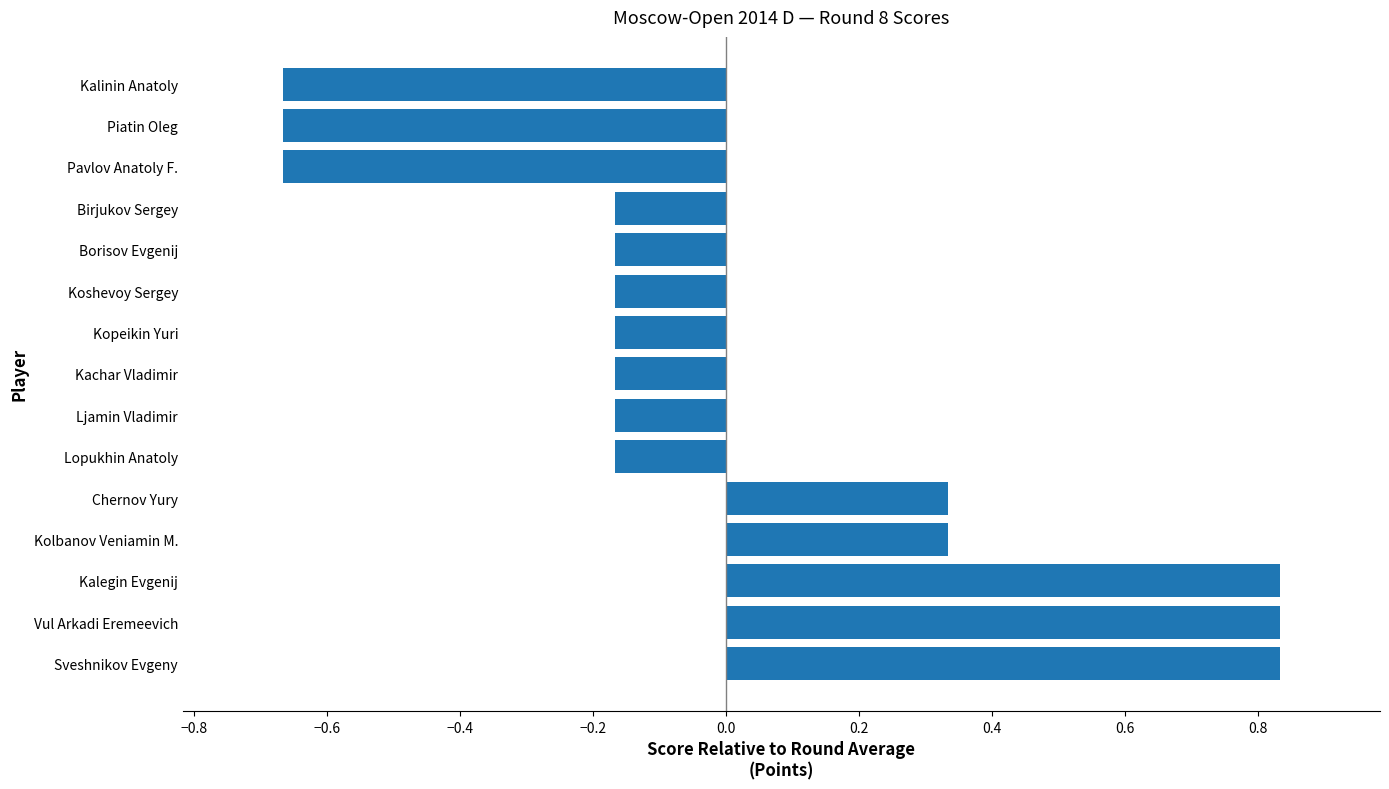

How many values are between 0 and 1?

5